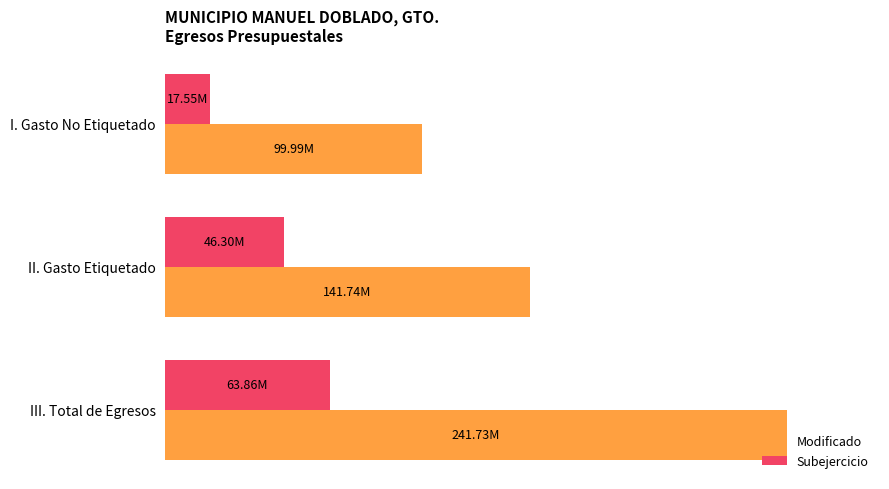

What are all the series names shown in the legend?

Modificado, Subejercicio